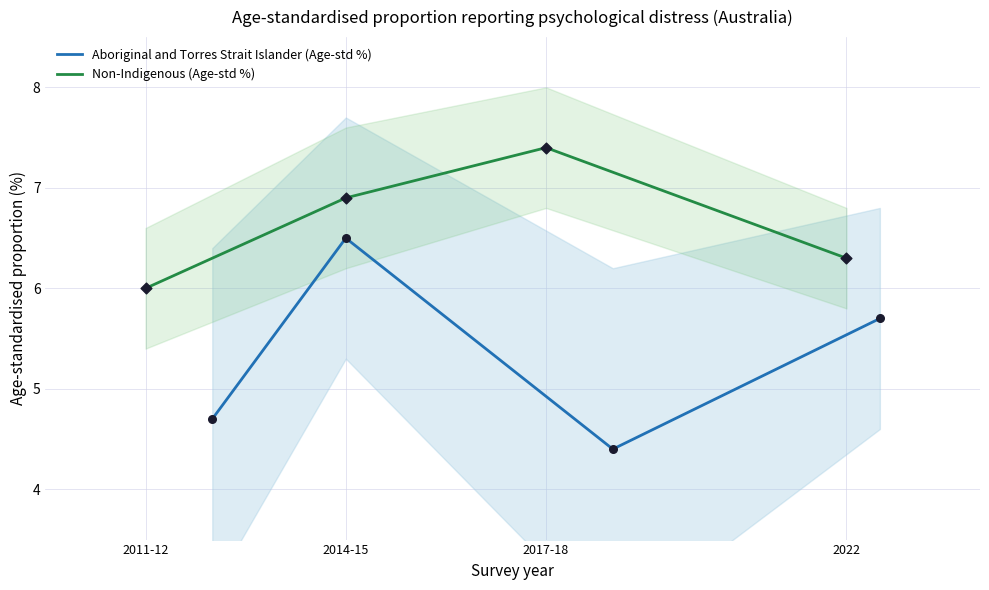

In Aboriginal and Torres Strait Islander (Age-std %), how many points are lower than both neighbors (excluding endpoints)?

1